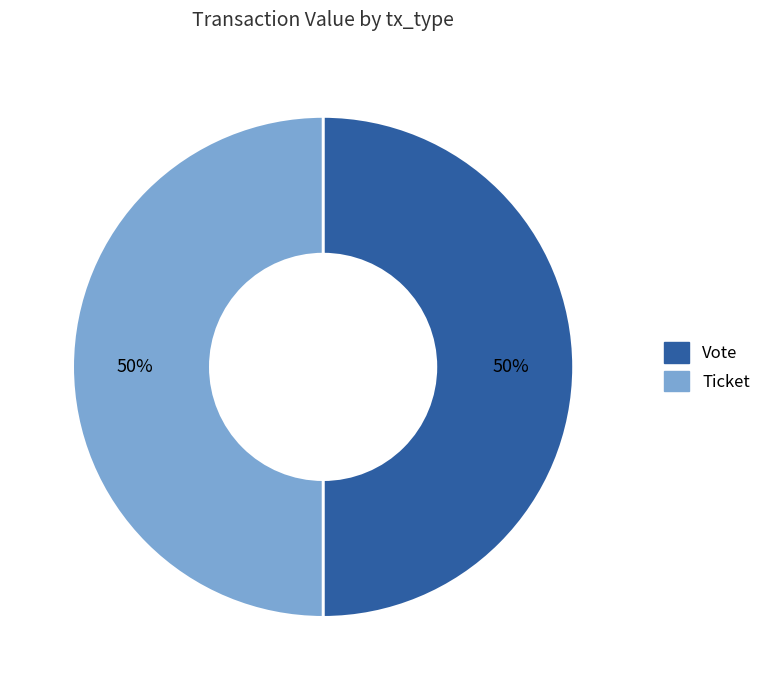

To the nearest percent, what is the combined percentage of Ticket and Vote?

100%